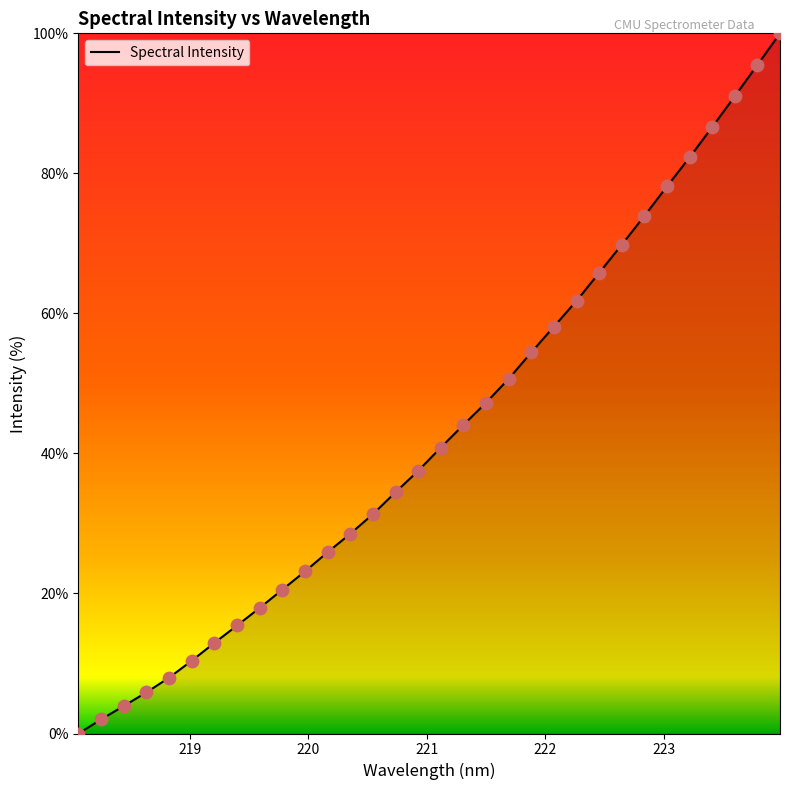

What is the maximum value shown in the chart?

100.0